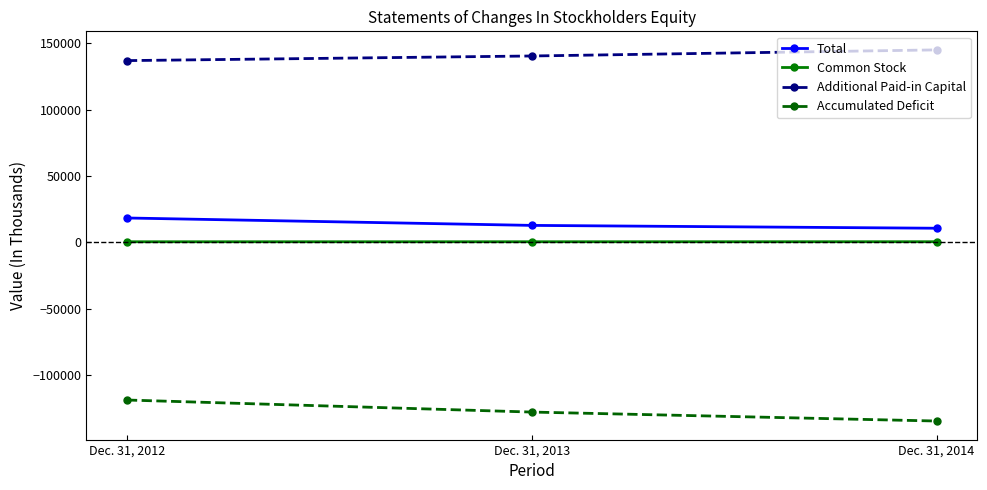

Which category has the lowest value across all series?

Dec. 31, 2014